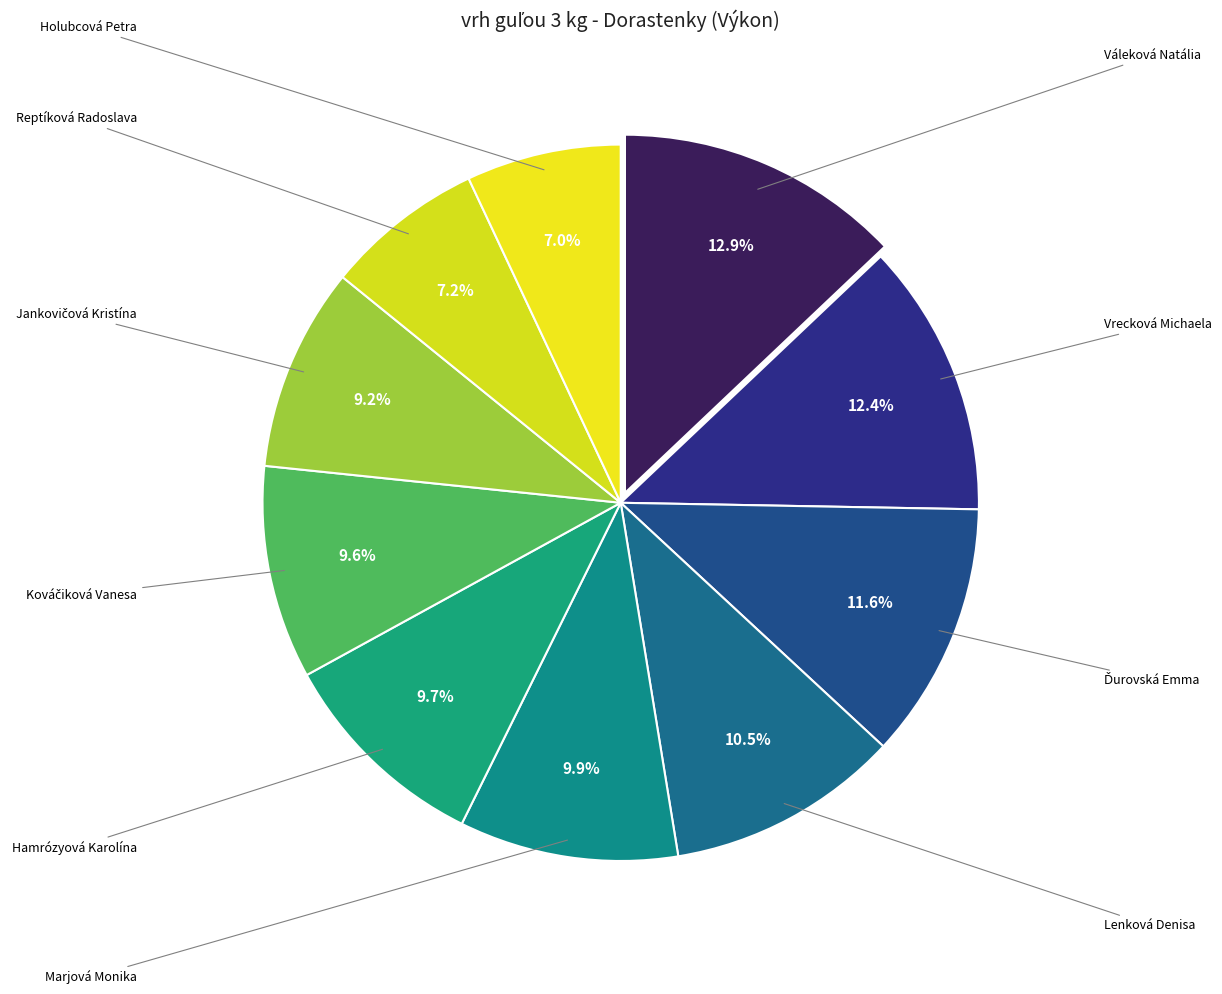

How many segments does this pie chart have?

10